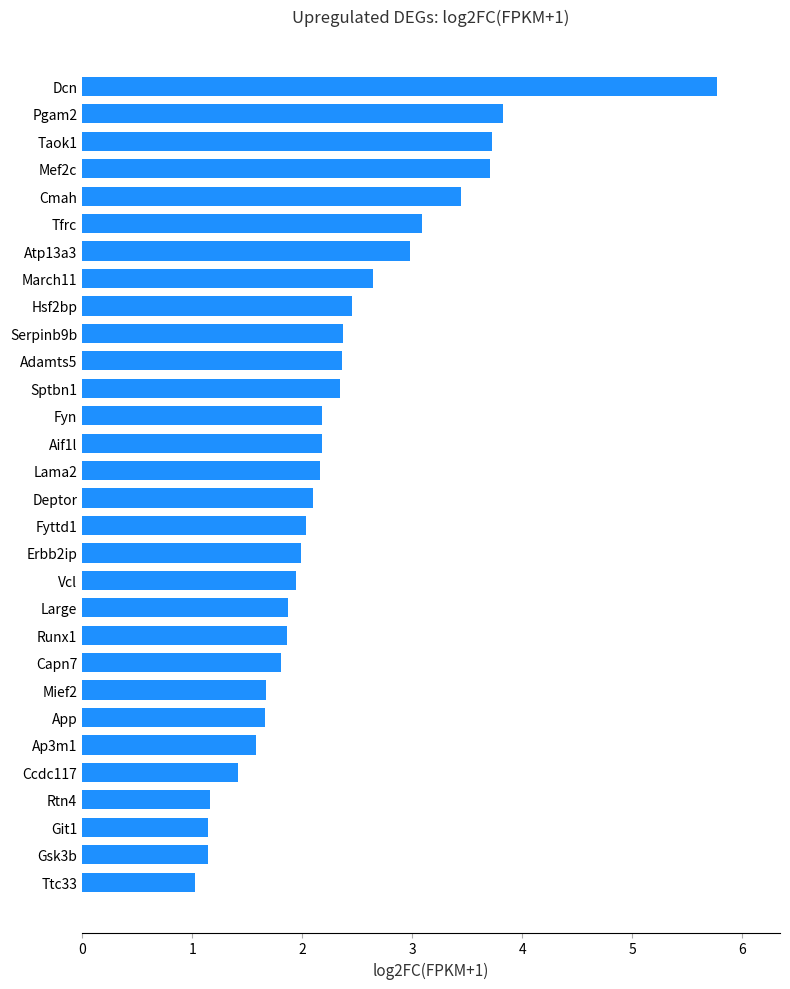

The chart shows a value of 3.8 at Adamts5. True or false?

False